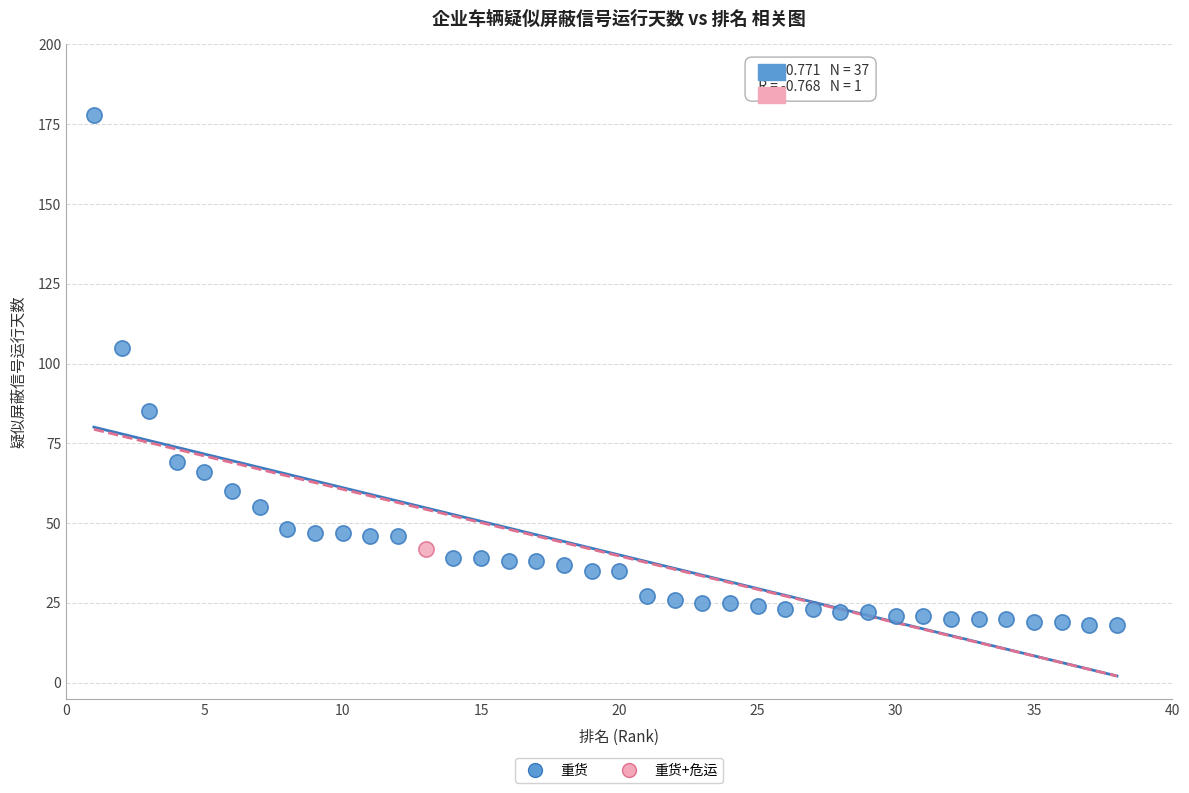

What are all the series names shown in the legend?

重货, 重货+危运